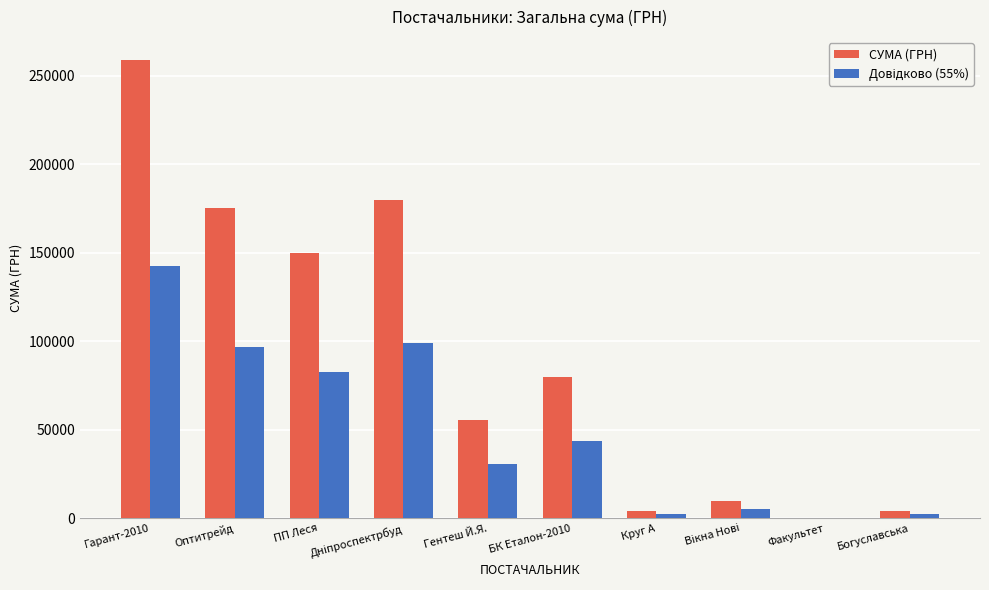

What is the sum of all СУМА (ГРН) values?

918297.8